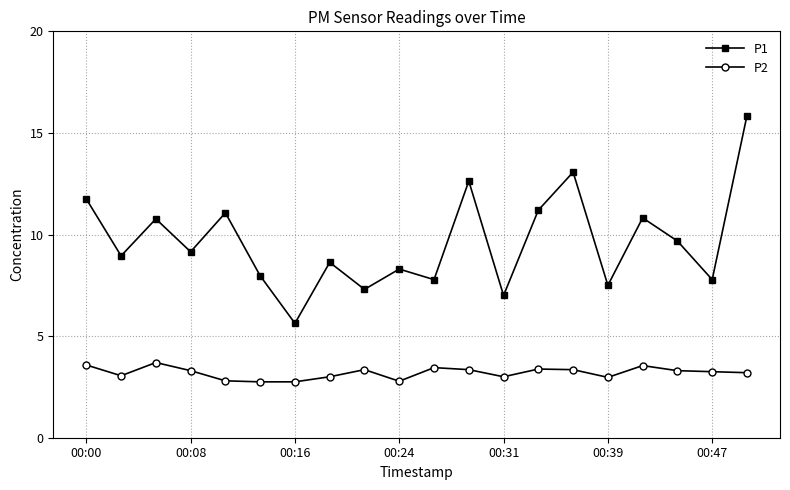

How many lines are shown in the chart?

2